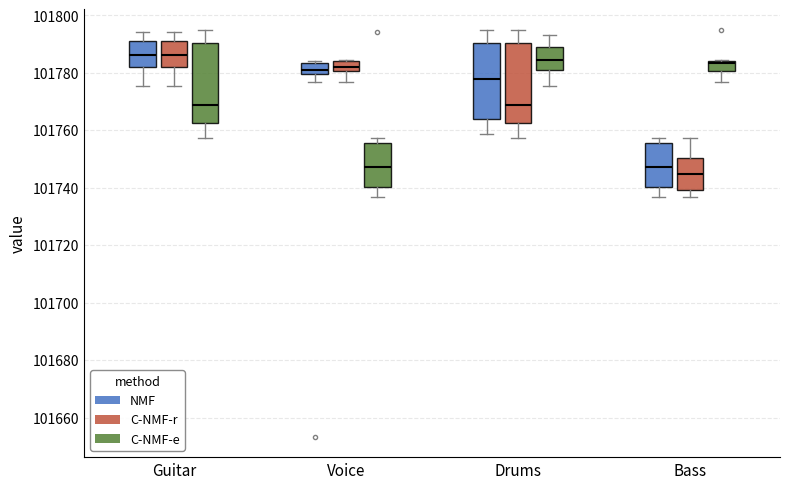

Which box's median line is the lowest?

Bass (C-NMF-r)